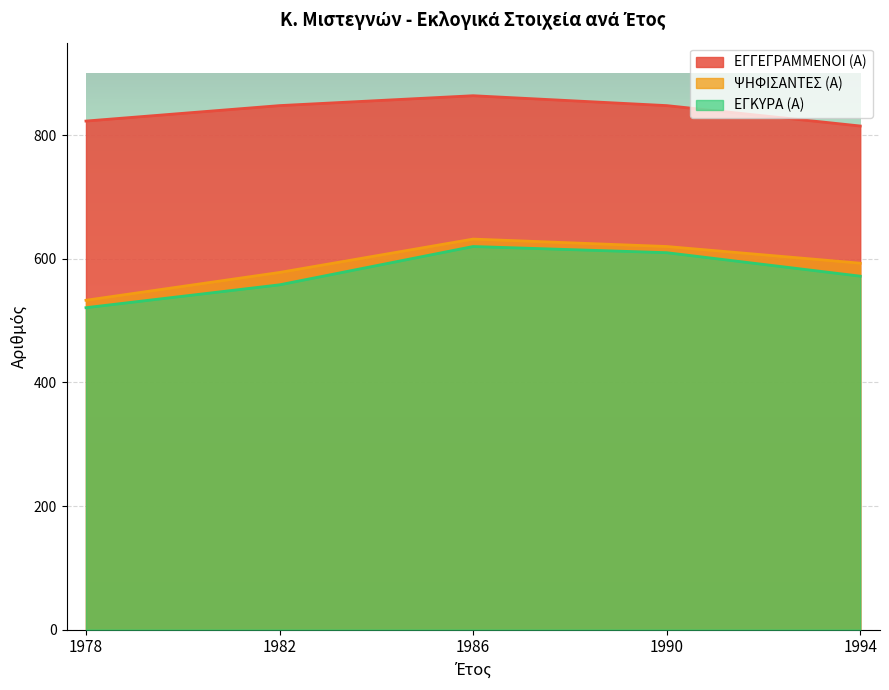

Which category has the lowest value across all series?

1978